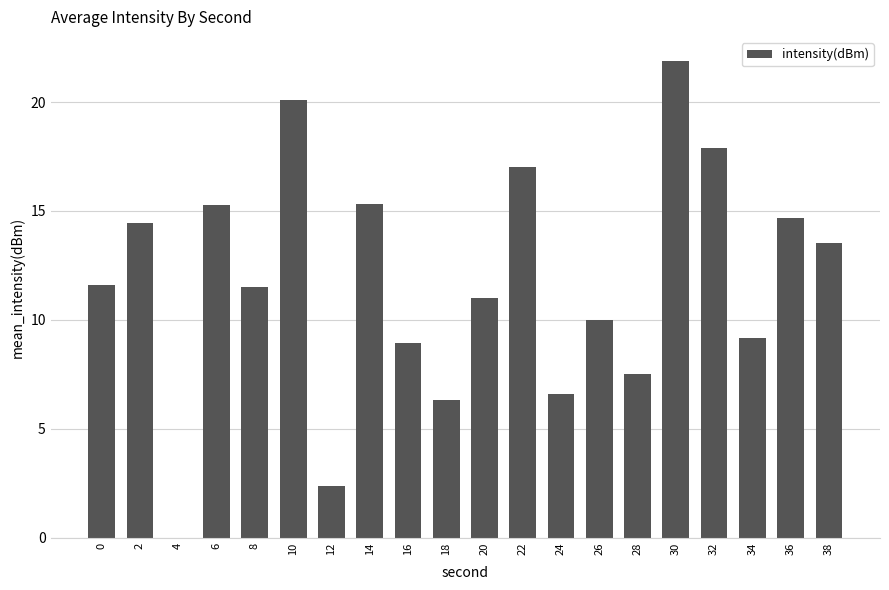

What is the change in value from 18 to 38?

+7.2